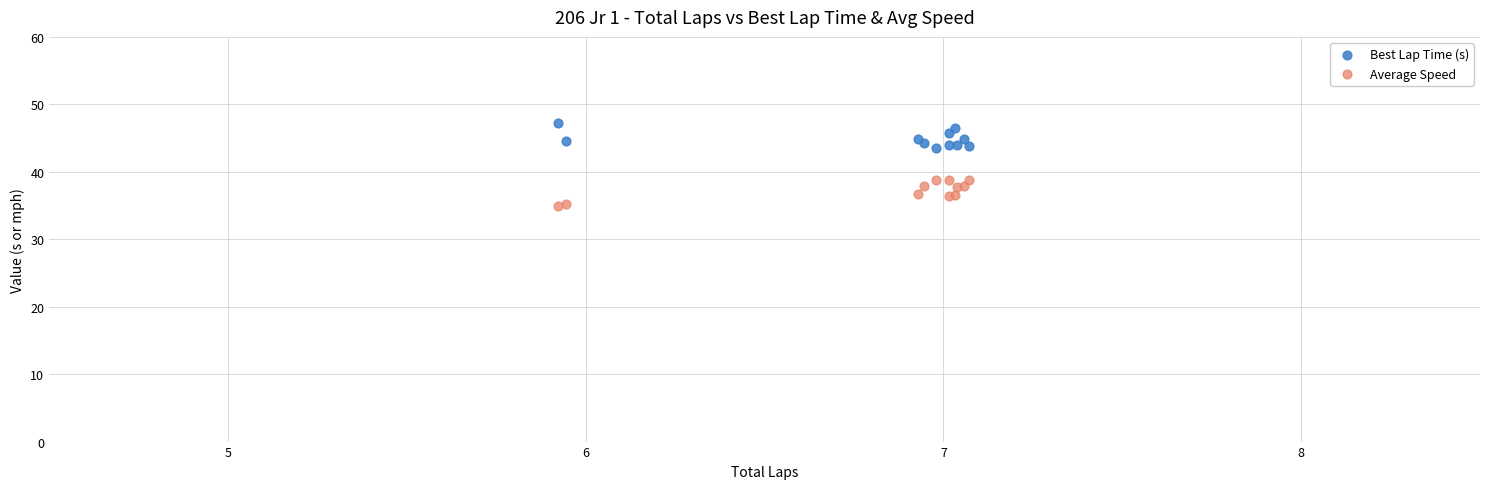

Which series reaches the minimum Y coordinate?

Average Speed